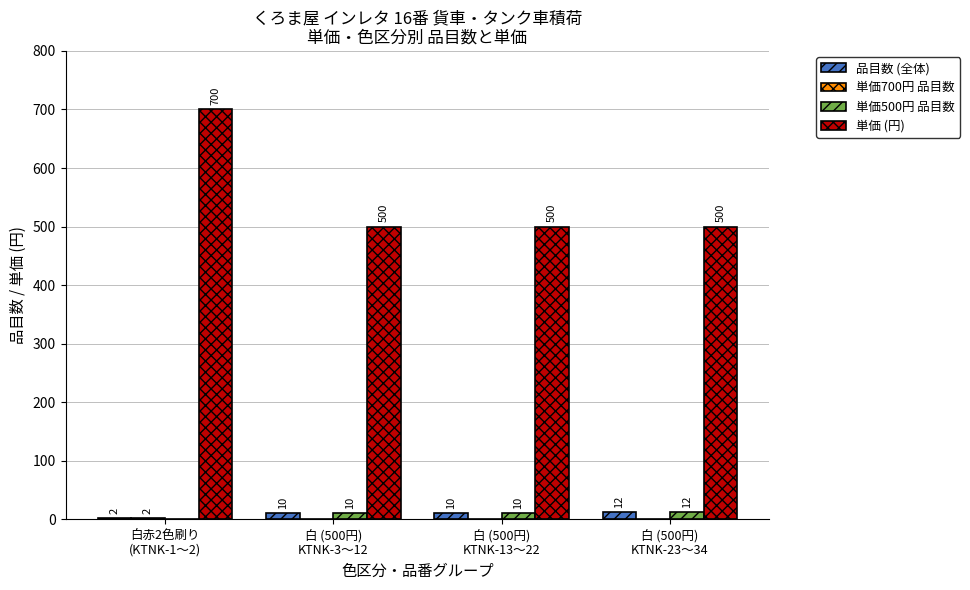

How many 単価 (円) values are between 500 and 700?

4